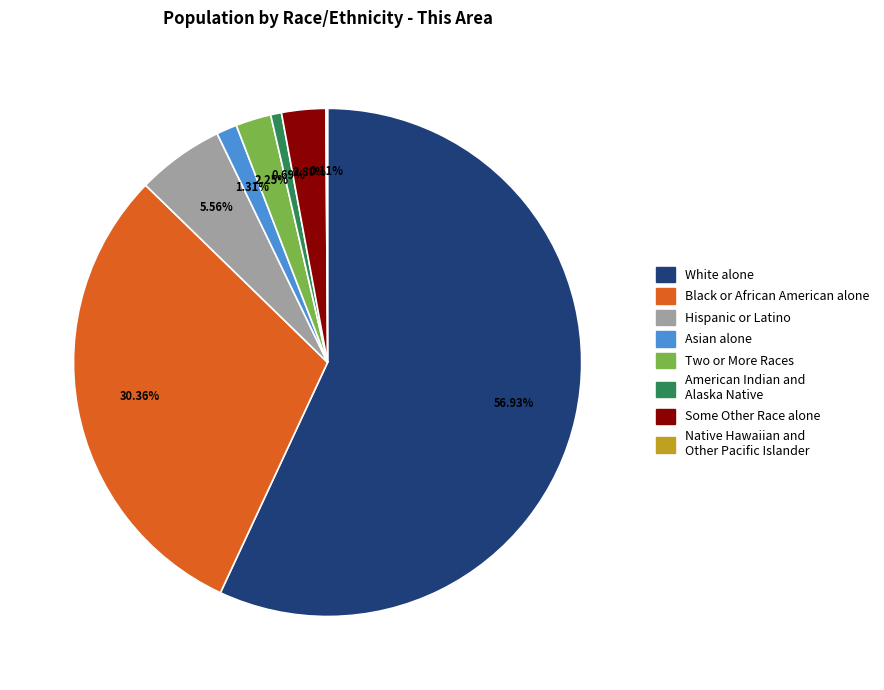

Which category has the biggest portion of the pie?

White alone